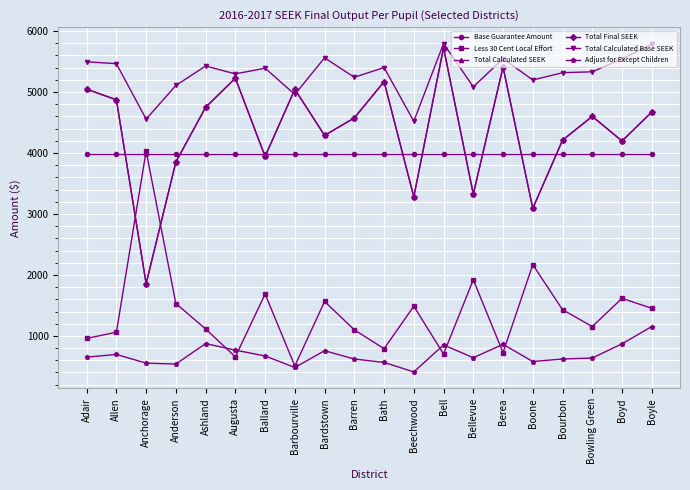

Is the value of Adjust for Except Children at Bellevue greater than the value of Base Guarantee Amount at Bardstown?

No